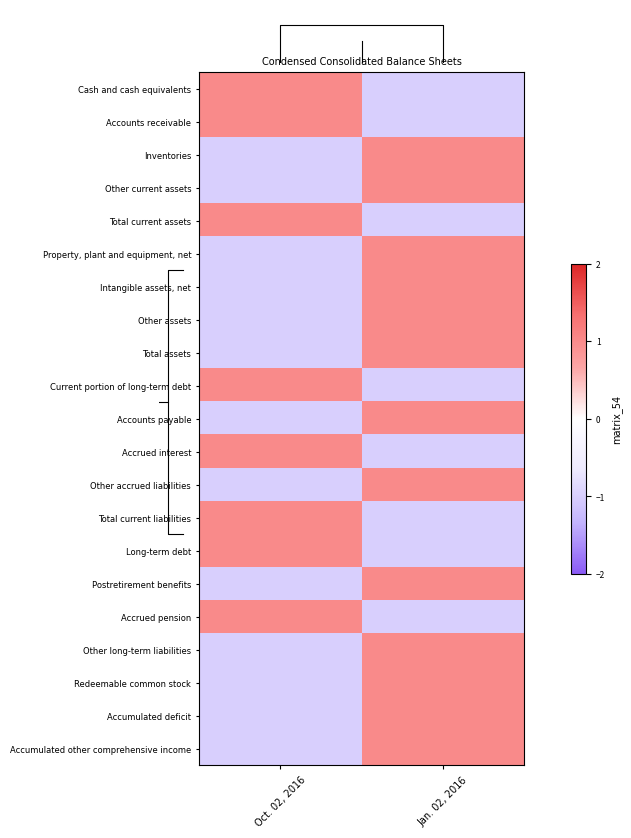

What is the difference between the maximum and minimum values in the Other accrued liabilities series?

2